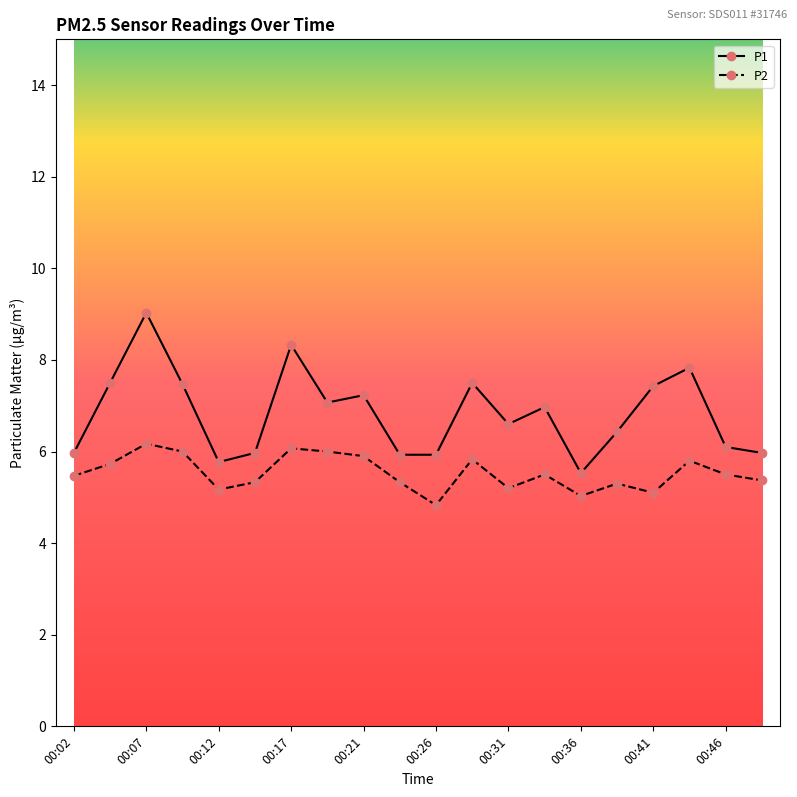

True or false: P2 and P1 intersect in this chart.

False